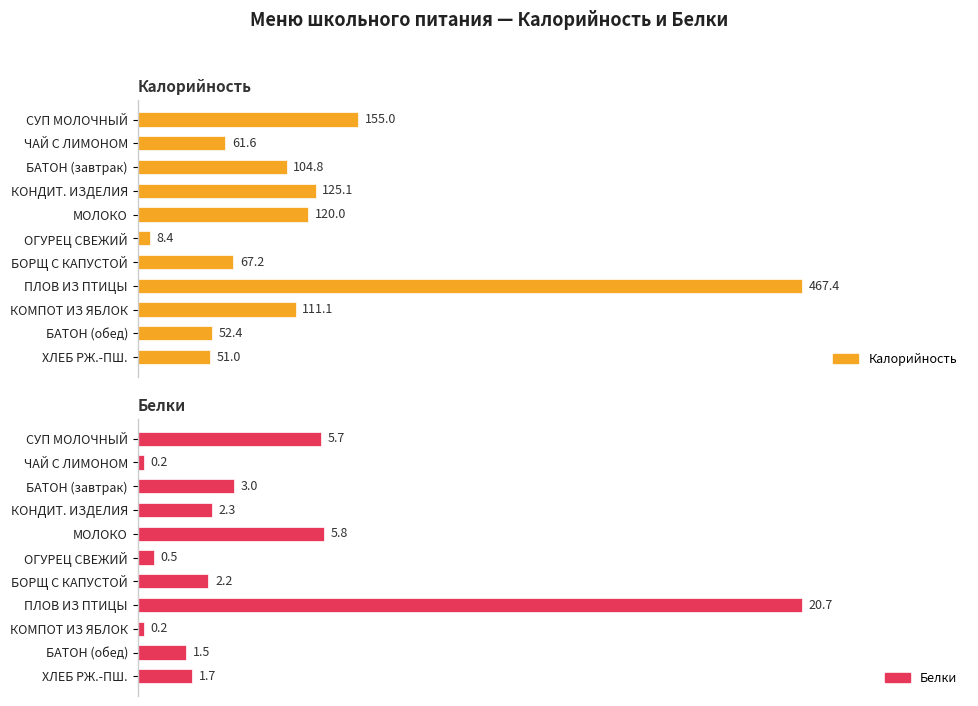

The Белки series shows 0.3 at ЧАЙ С ЛИМОНОМ. True or false?

False